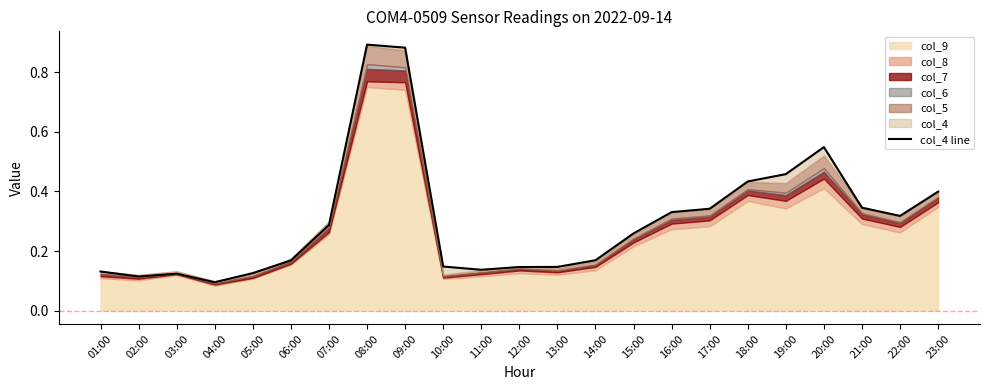

The value at 07:00 is 0.3. True or false?

True